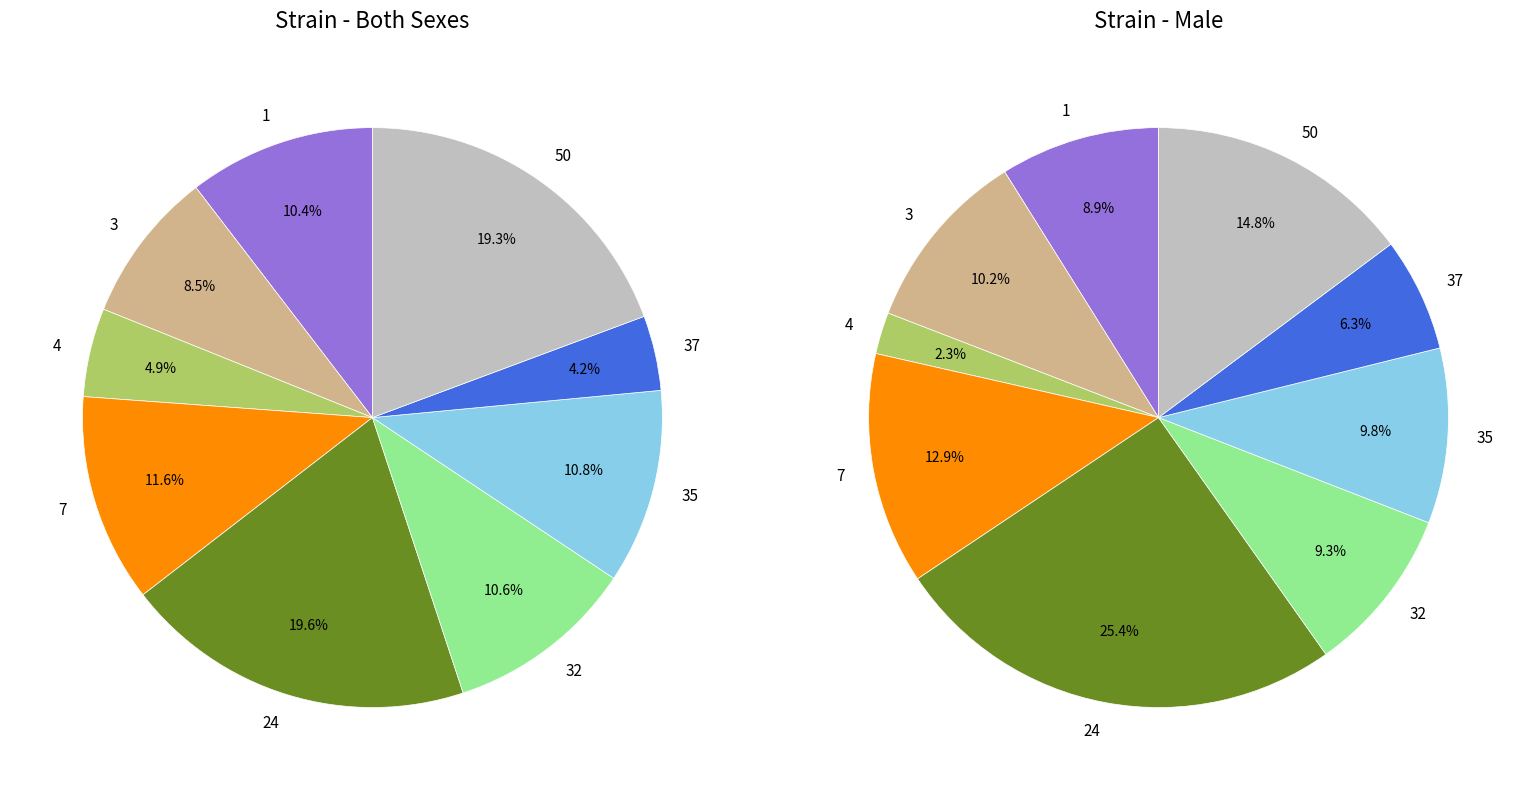

Count the number of slices in the pie.

9